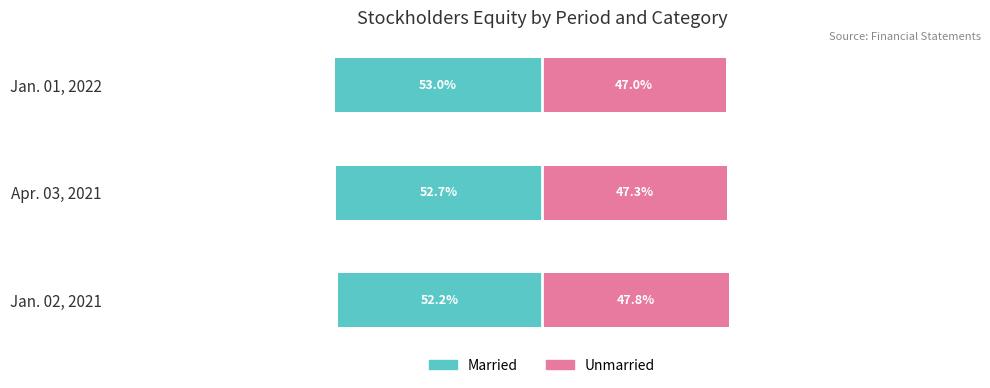

Between Apr. 03, 2021 and Jan. 01, 2022, which series saw the biggest shift?

Married